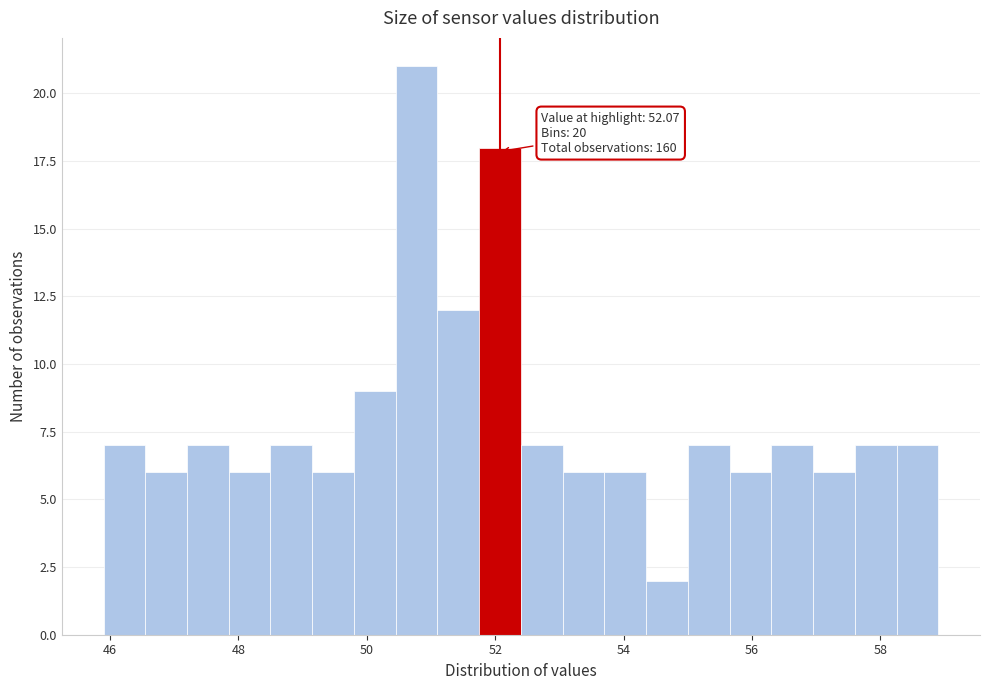

Read against the x-axis, roughly where is the centre of the tallest bar?

50.8